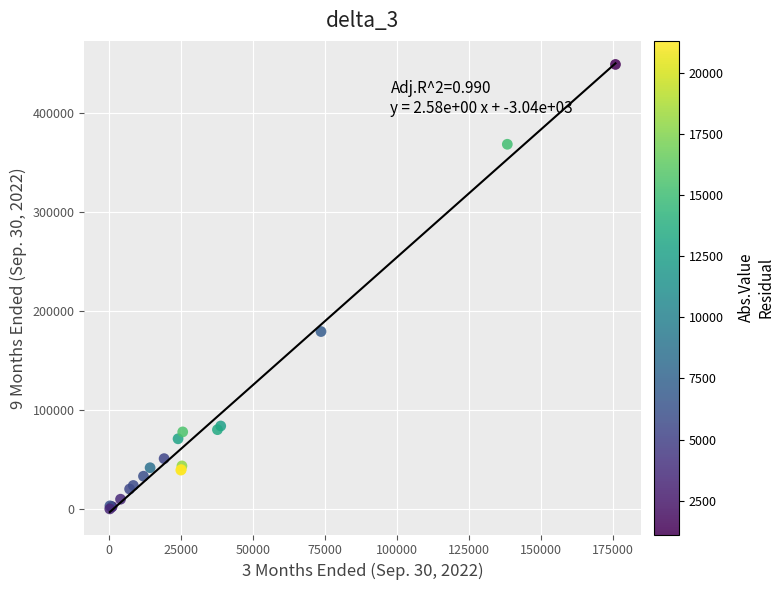

What Y value in the scatter plot is closest to 224963?

179654